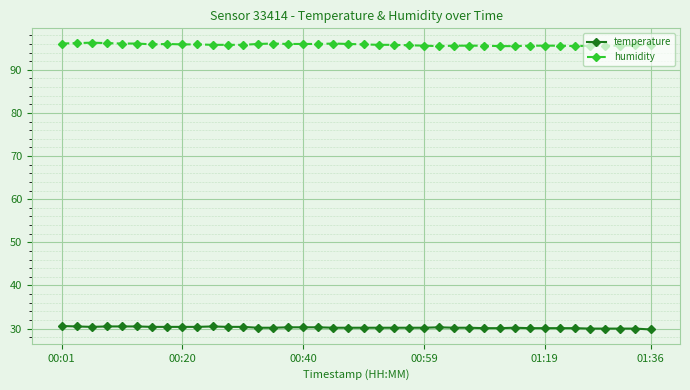

Which series has the largest total across all categories?

humidity